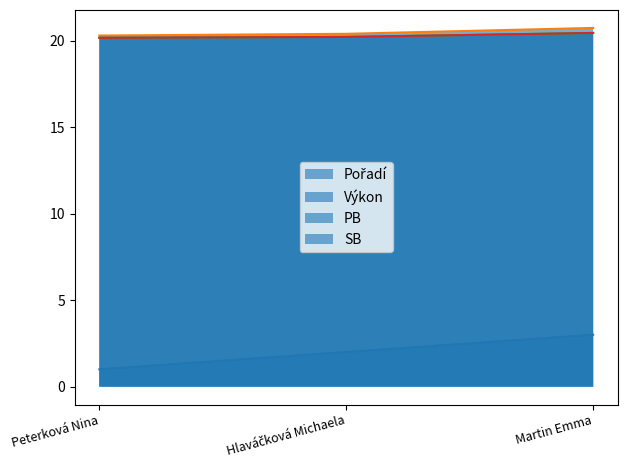

What is the label of the 1st point from the right?

Martin Emma